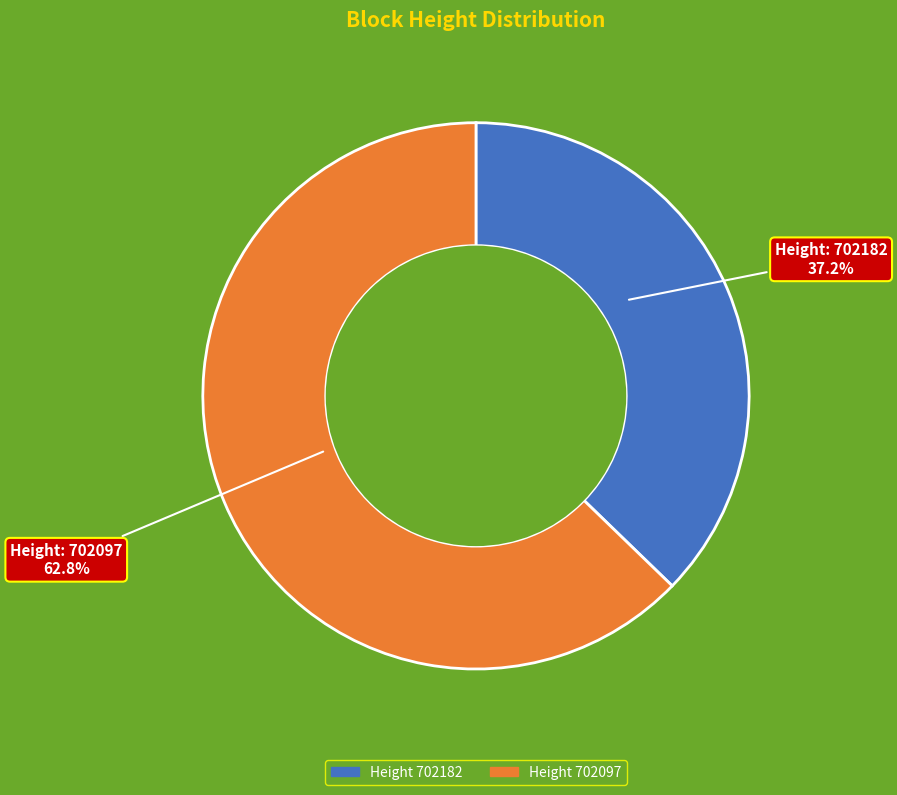

Is there any slice that represents more than half of the pie?

Yes